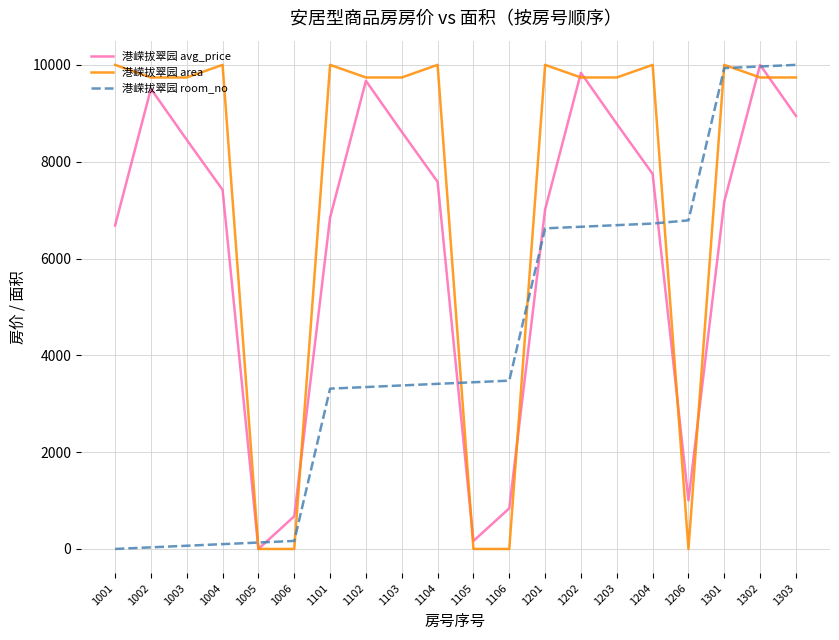

What is the difference between the second highest and second lowest values in the 港嵘拔翠园 room_no series?

9933.8